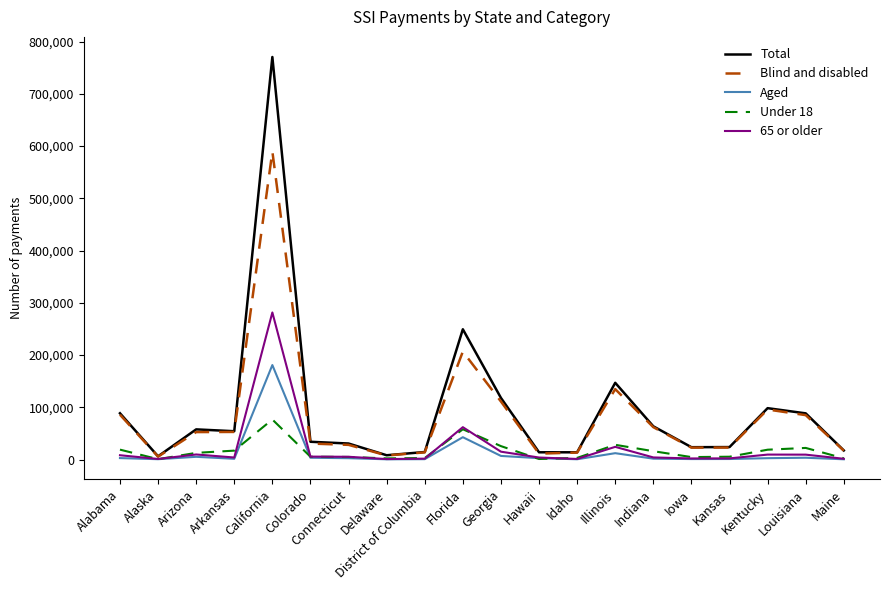

What is the difference between the maximum and minimum values in the Total series?

764223